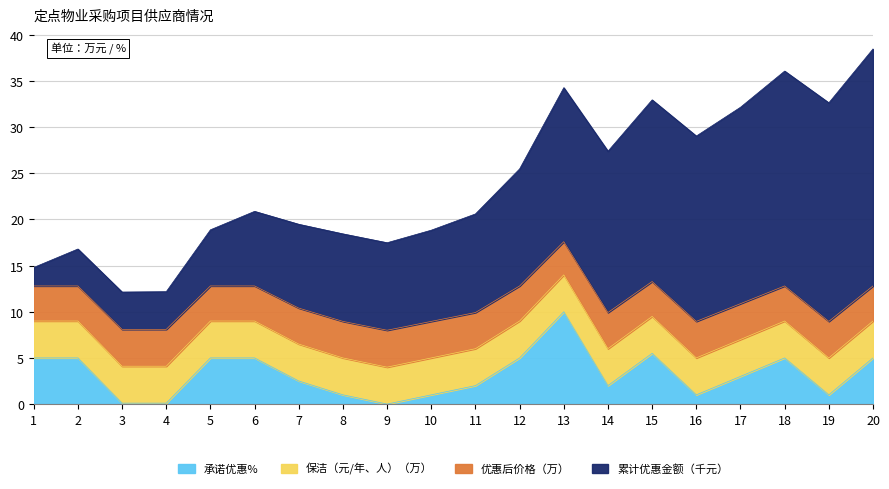

What is the average value of the 承诺优惠% series?

3.2